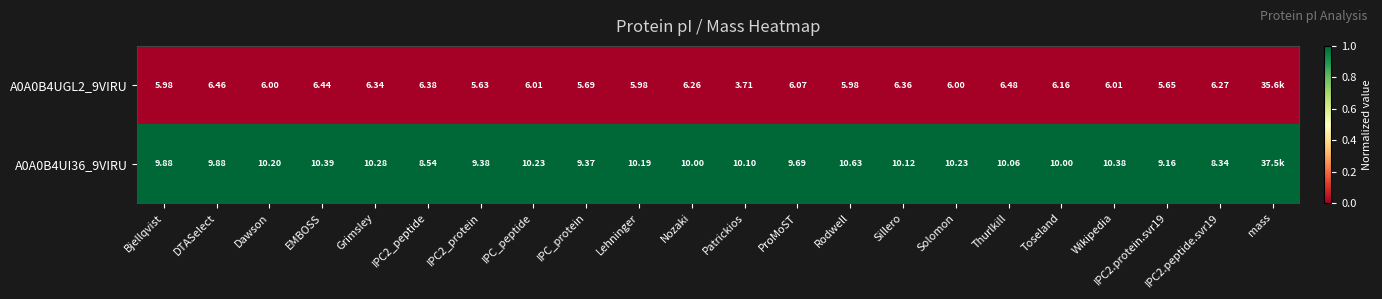

The value of A0A0B4UI36_9VIRU at IPC_protein is 0. True or false?

False